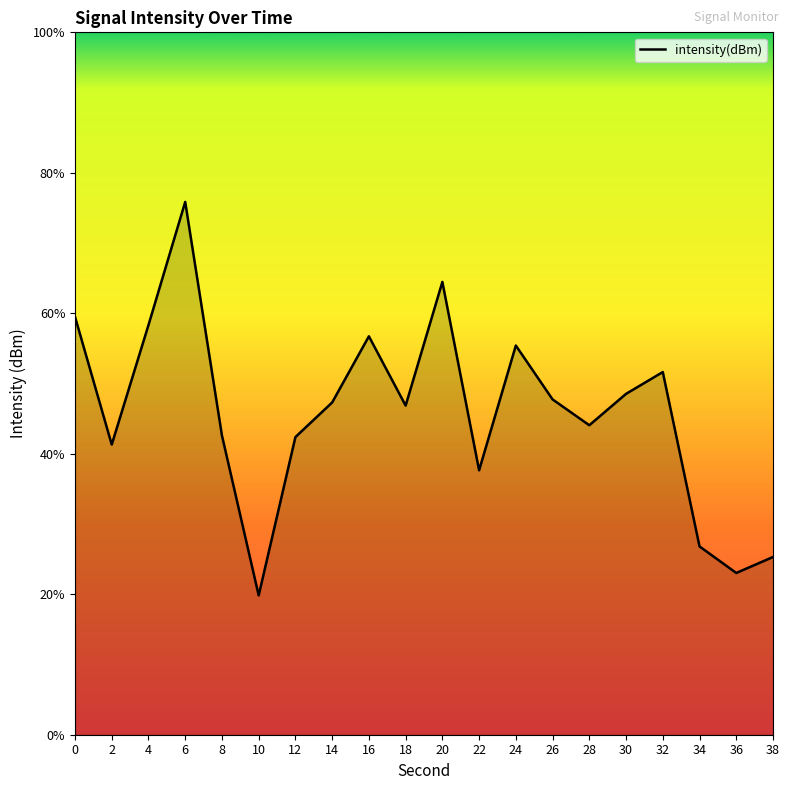

The value at 2 is -222.3. True or false?

False